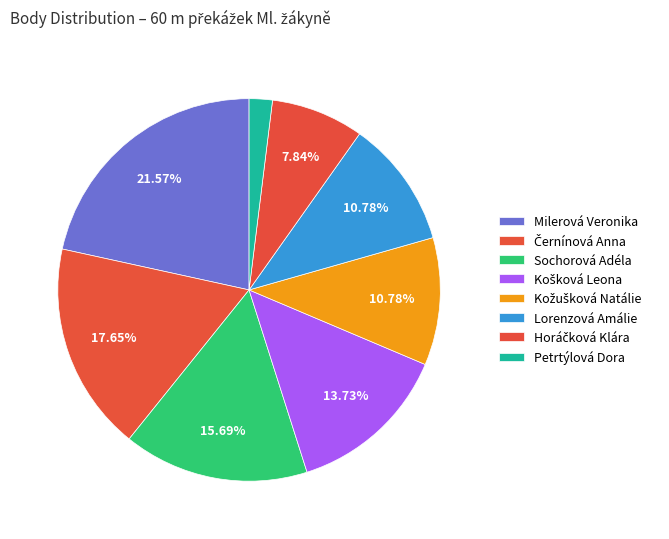

To the nearest percent, what percentage of the pie is Černínová Anna?

18%